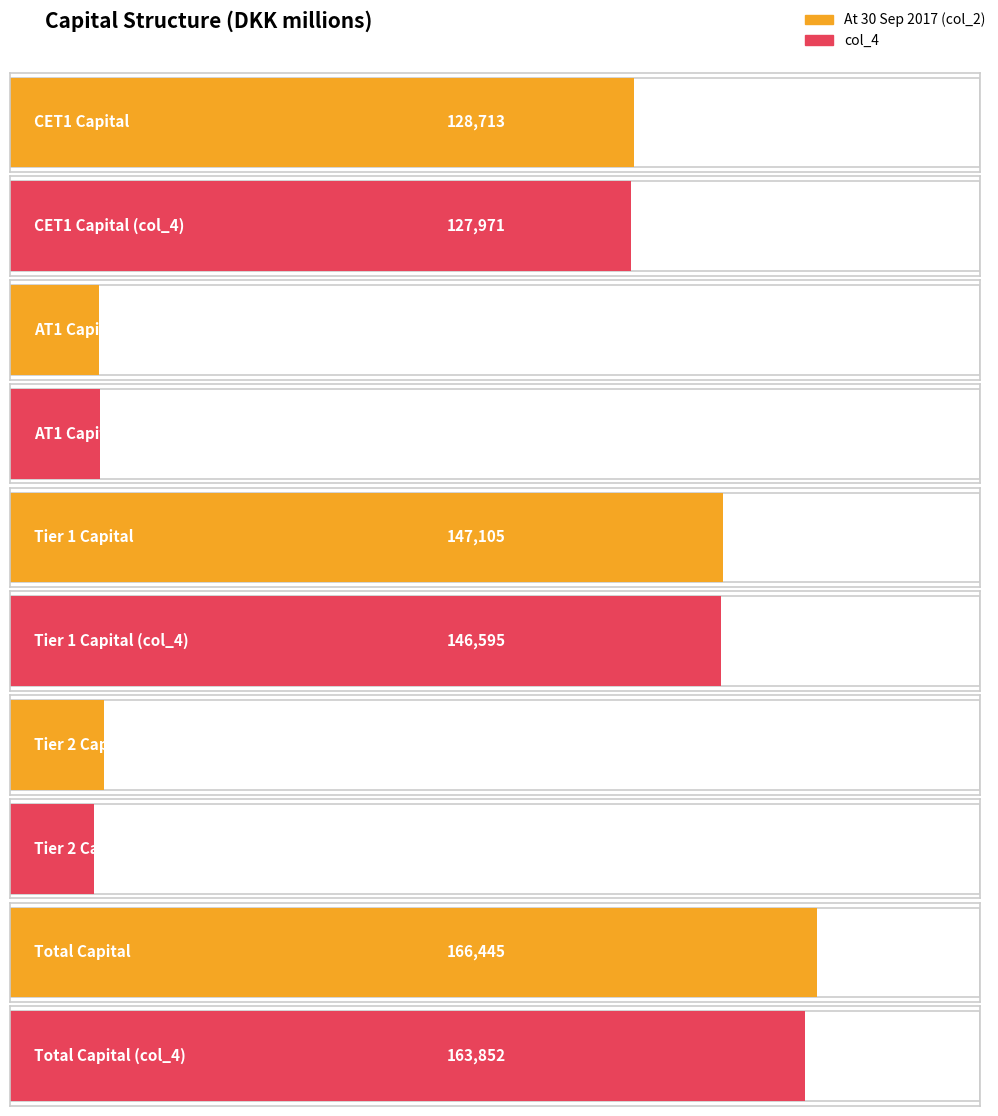

Rank the categories by At 30 September 2017 (col_2) value from highest to lowest.

Total Capital, Tier 1 Capital, CET1 Capital, Tier 2 Capital, AT1 Capital